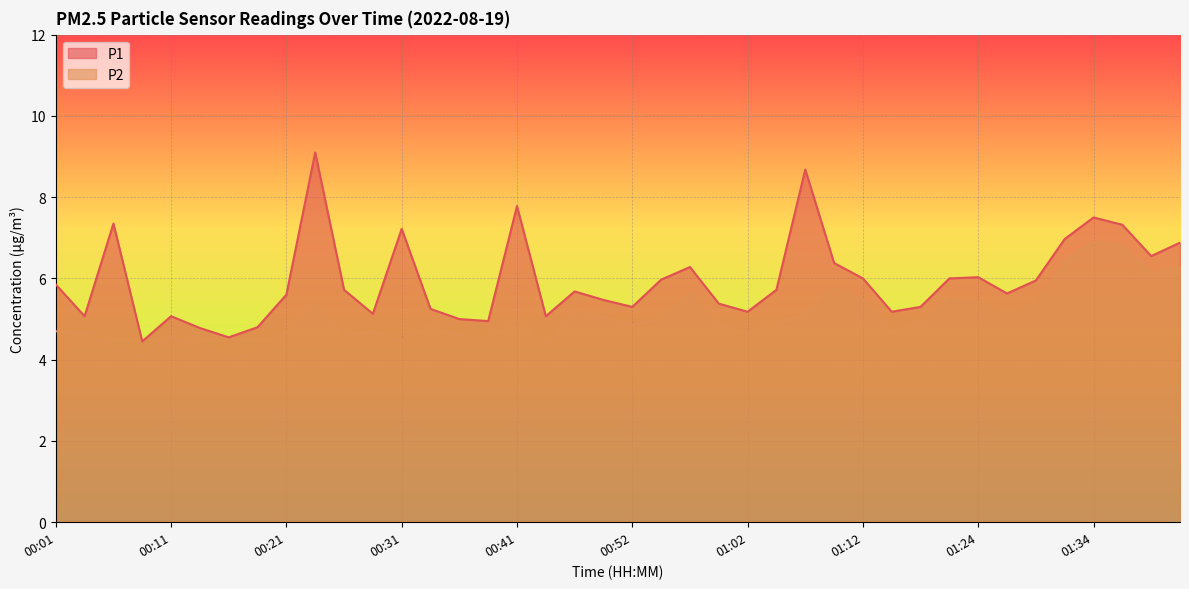

In P2, how many points are higher than both neighbors (excluding endpoints)?

10